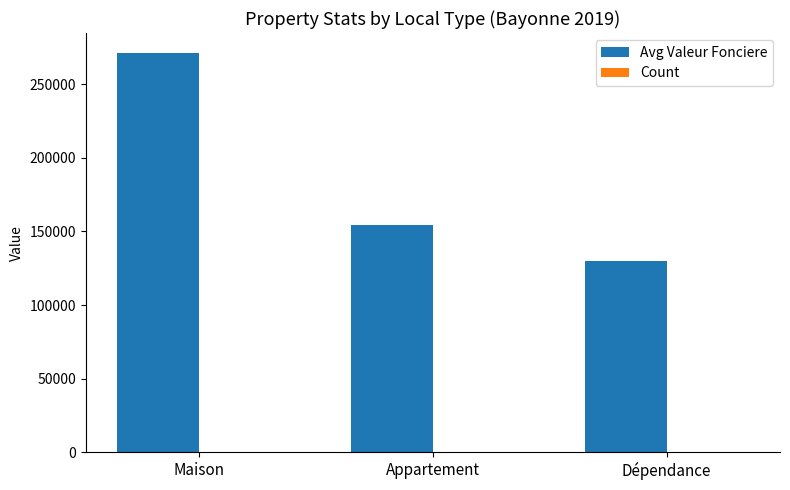

Which series changed the most between Appartement and Dépendance?

Avg Valeur Fonciere